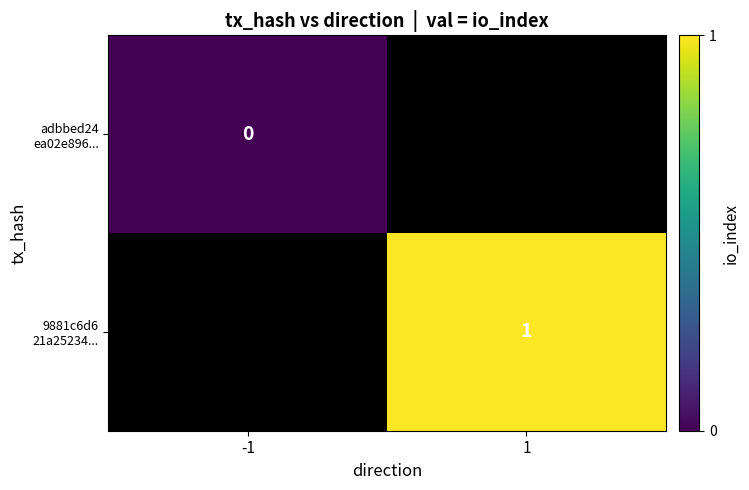

The adbbed24 ea02e896... series shows 0.0 at -1. True or false?

True